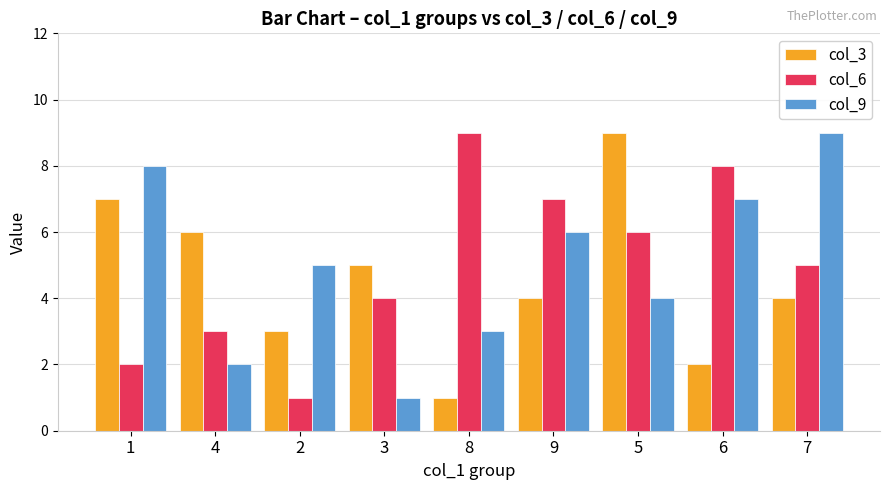

What is the maximum value shown in the chart?

9